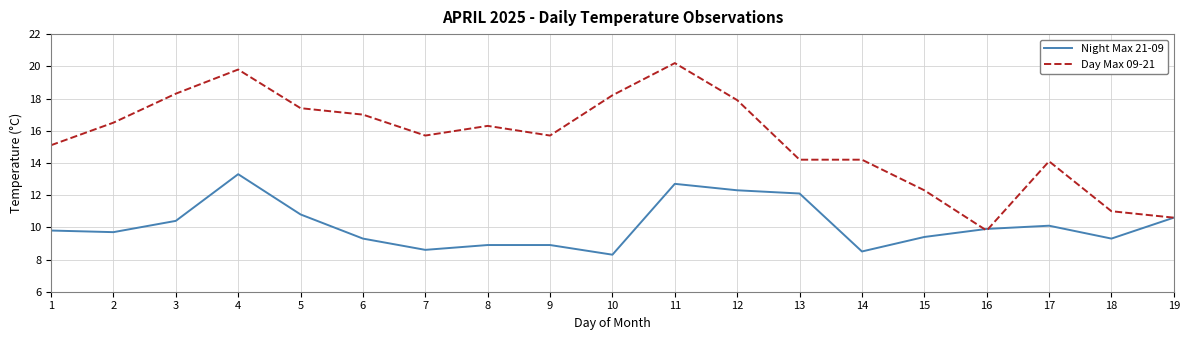

Does the chart have visible grid lines?

Yes